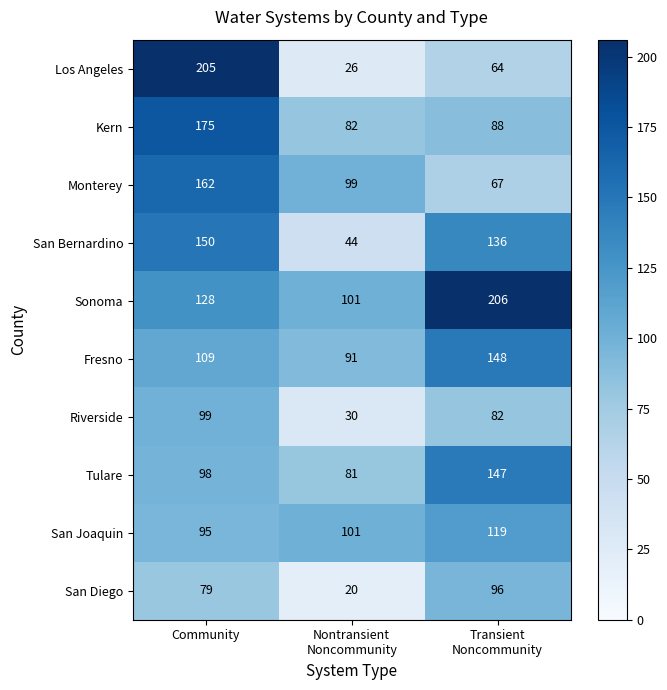

Is it true that Los Angeles equals 205 at Community?

True